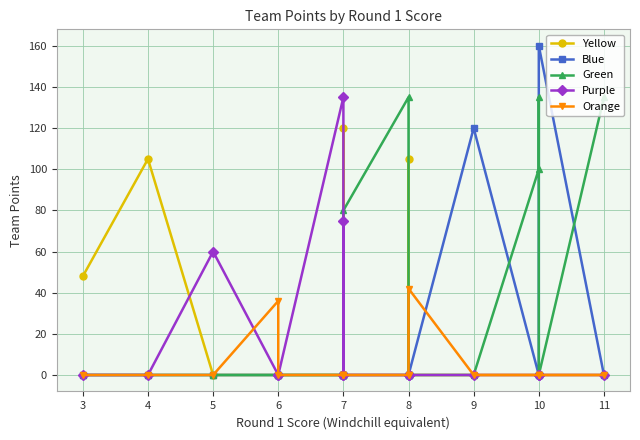

Between 8 and 7, which is larger?

8